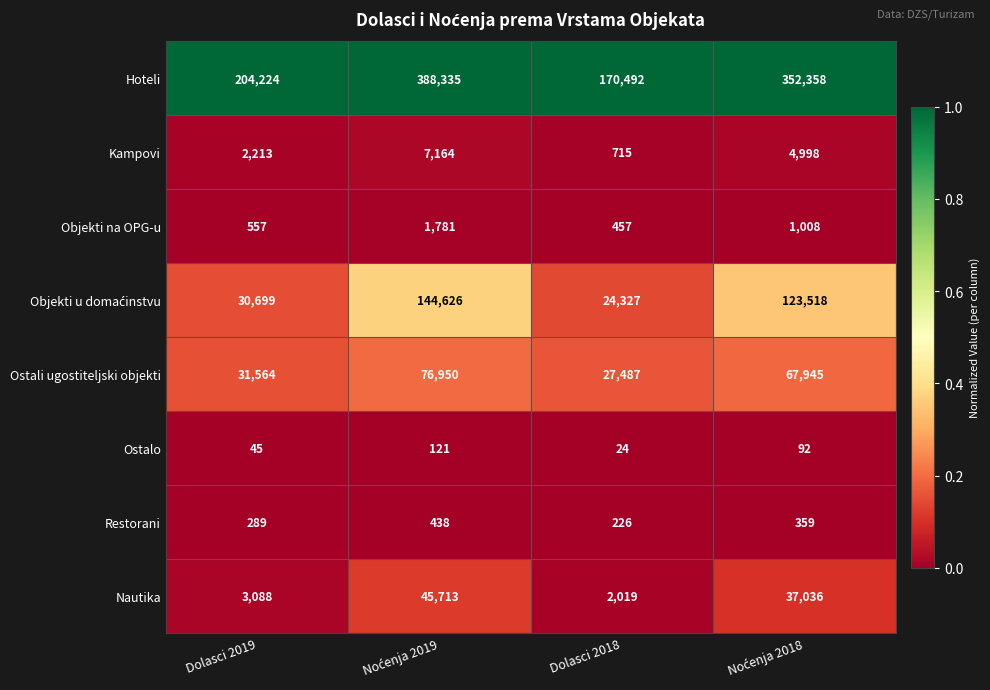

Is it true that Nautika equals 2729 at Dolasci 2018?

False